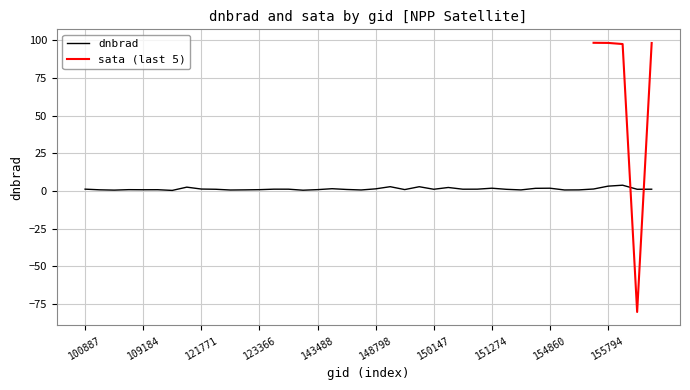

What is the change in value from 122837 to 143488?

+0.3